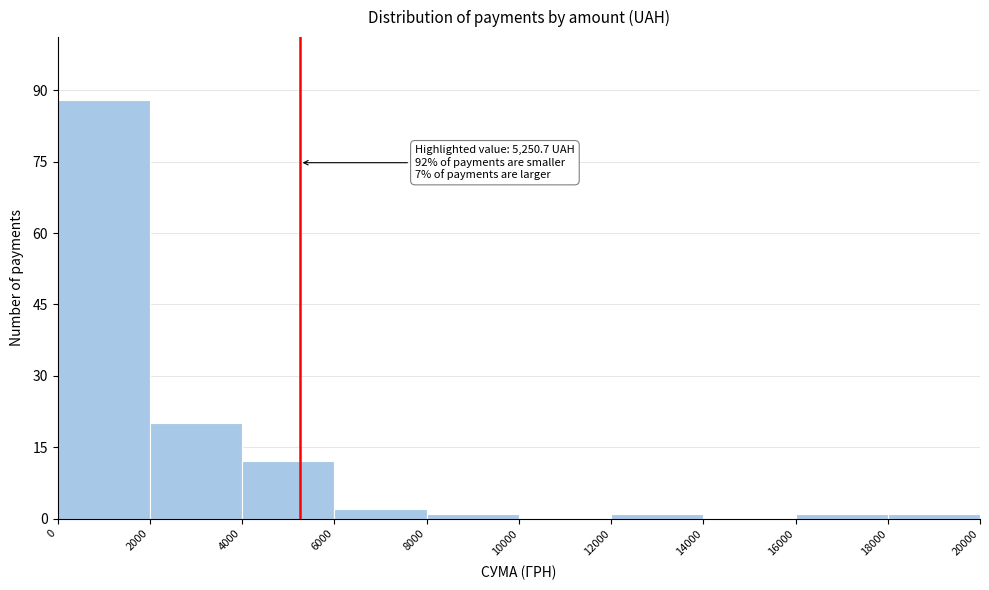

Over which range of the x-axis is the bar tallest?

0 to 2000